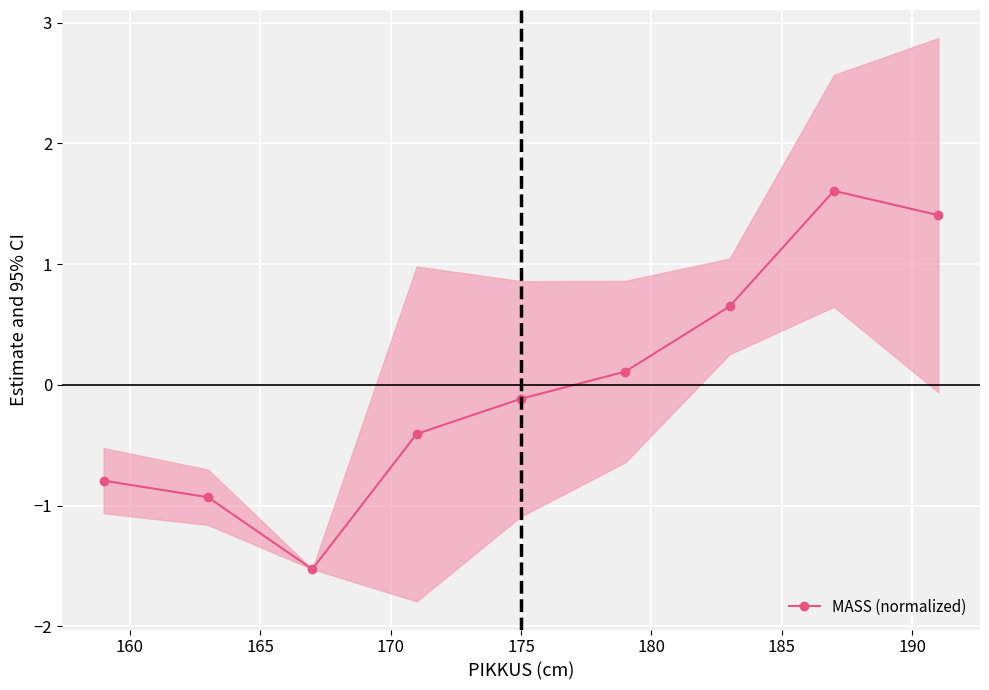

What is the maximum value shown in the chart?

1.6